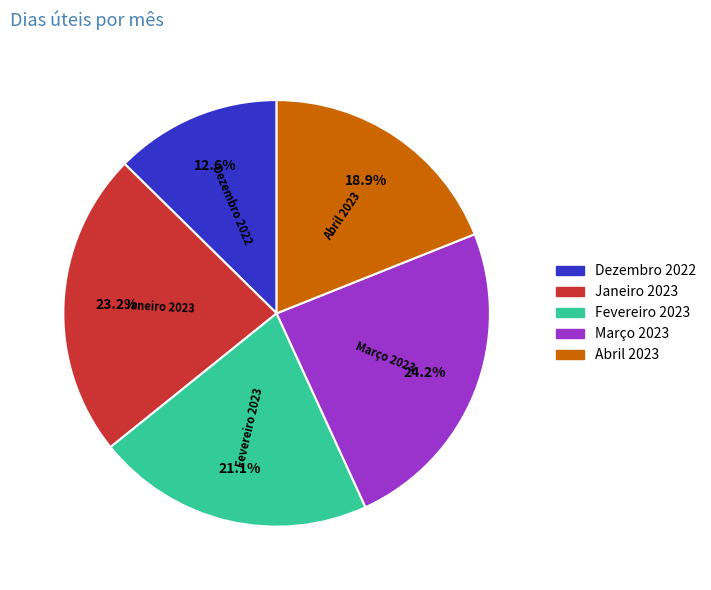

Is there any slice that represents more than half of the pie?

No